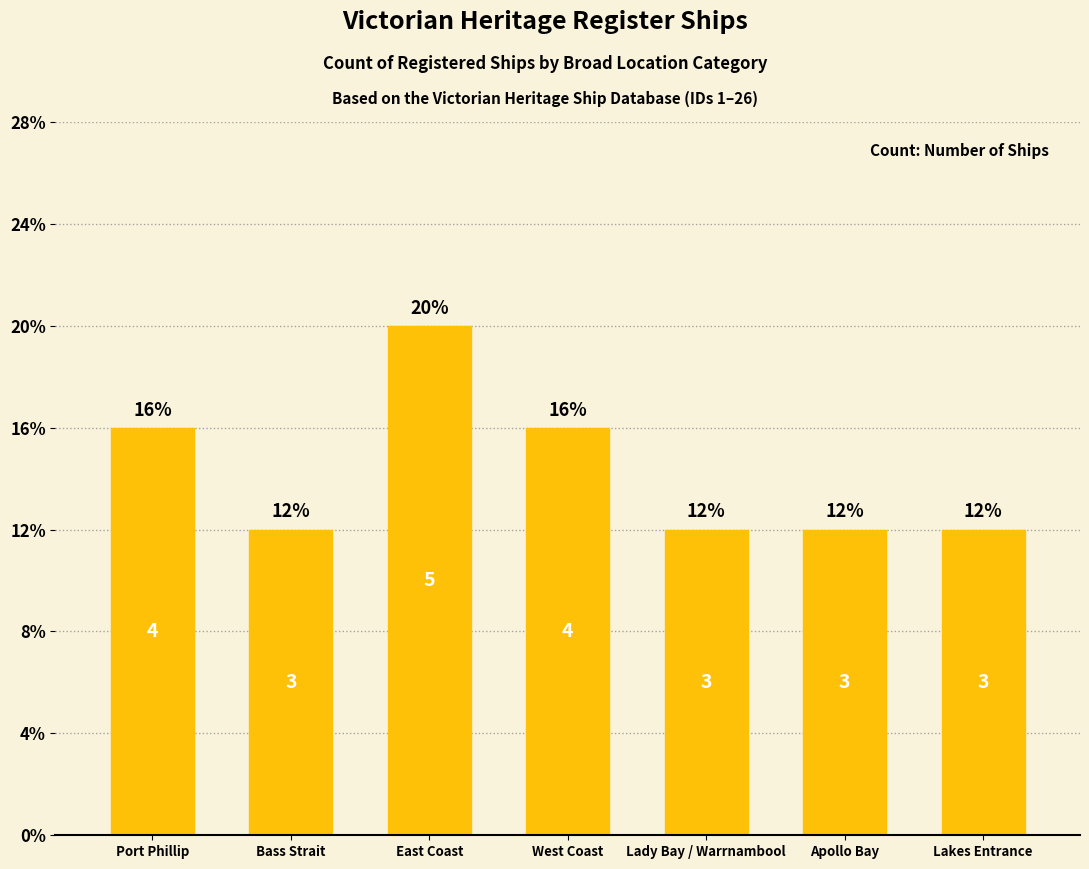

Reading left to right, extract all data points from this chart.

Port Phillip=4	Bass Strait=3	East Coast=5	West Coast=4	Lady Bay / Warrnambool=3	Apollo Bay=3	Lakes Entrance=3